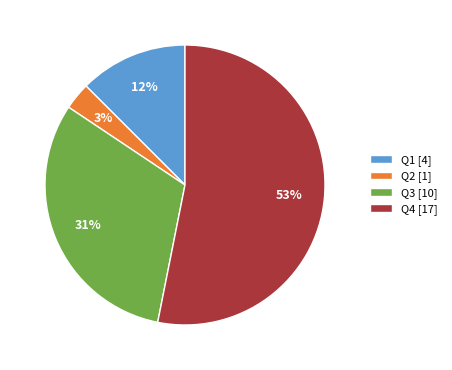

Approximately how many times larger is the value at Q1 [4] compared to Q2 [1]?

4.0